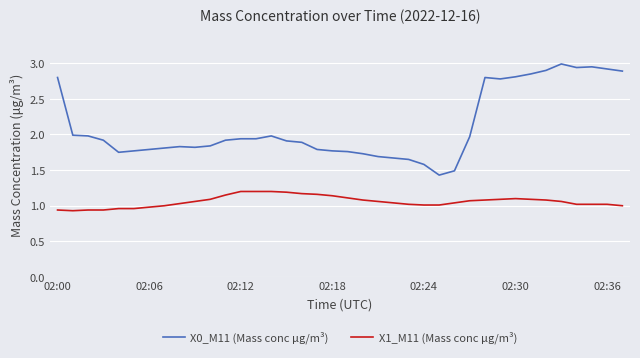

What is the minimum value for X0_M11 (Mass conc μg/m³)?

1.4